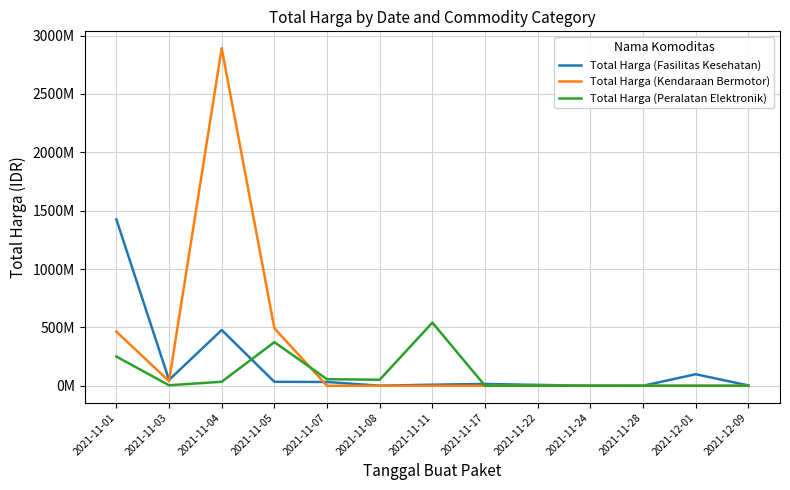

At how many categories does at least one series exceed 43154288?

8